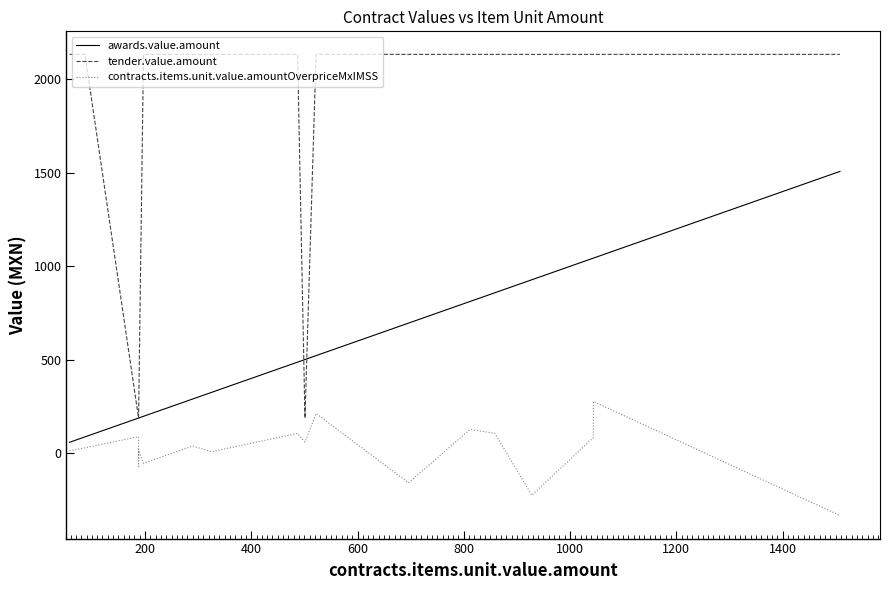

At how many categories does at least one series exceed 779?

14